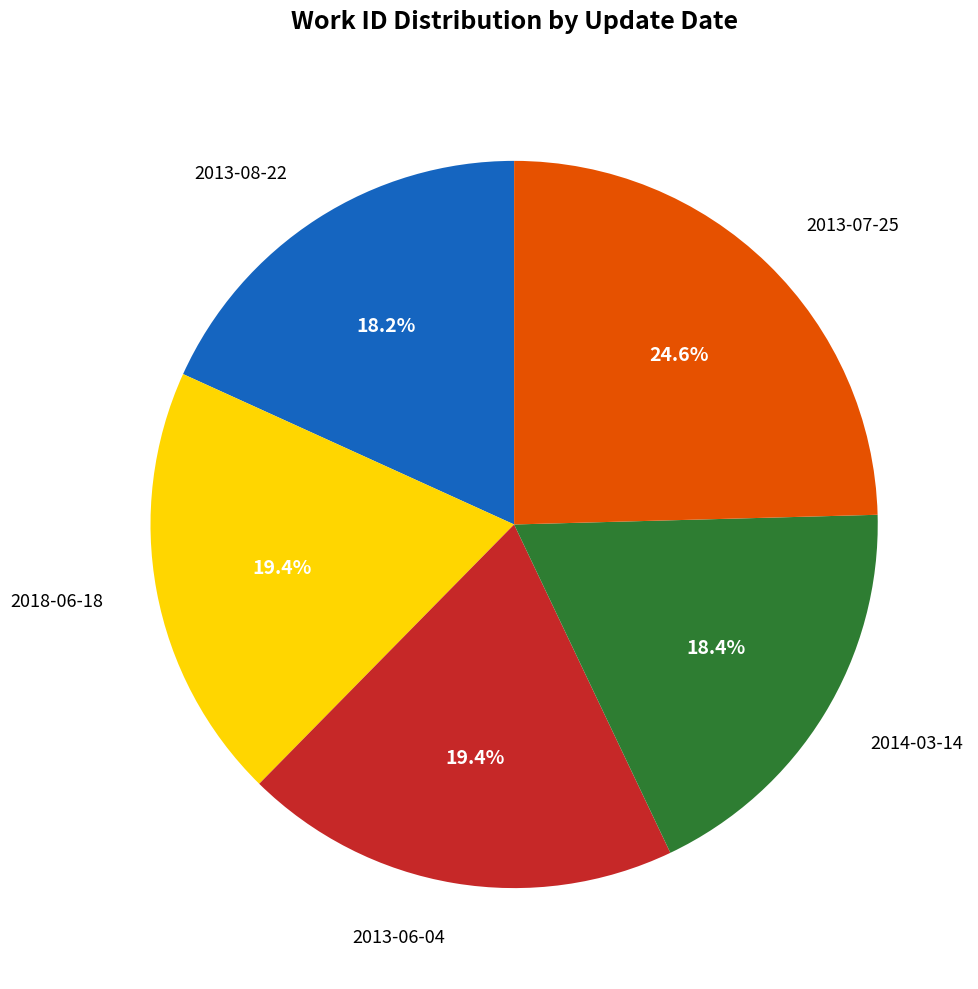

Between 2013-08-22 and 2013-06-04, which is larger?

2013-06-04